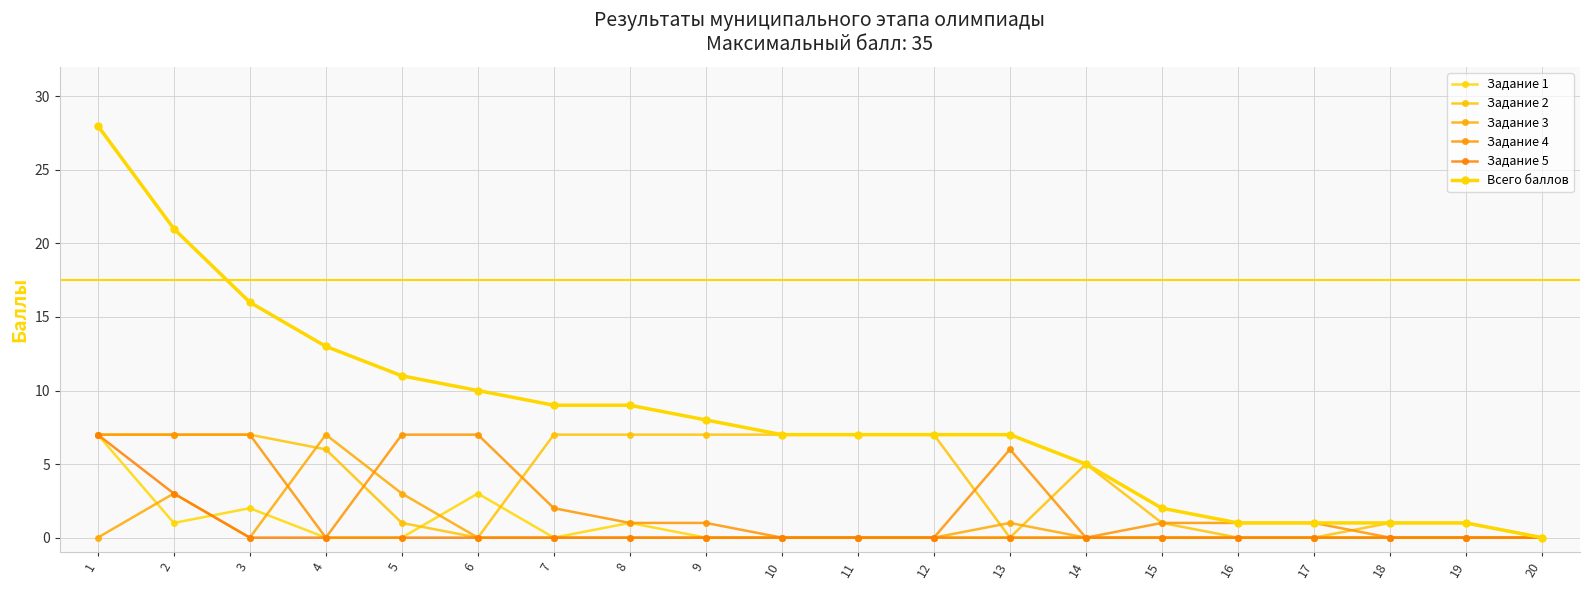

Rank the series at 7 from highest to lowest value.

Всего баллов, Задание 2, Задание 4, Задание 1, Задание 3, Задание 5